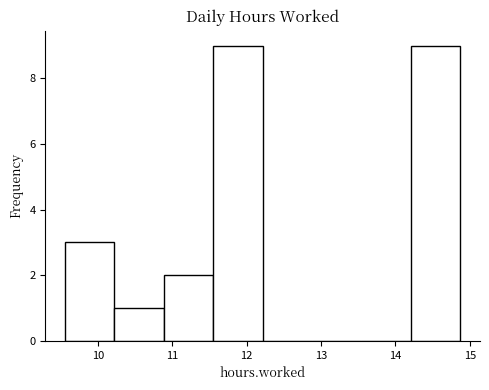

How tall is the bar that spans 10.2 to 10.9 on the x-axis? Neither the bar edges nor the heights are printed on the chart, so give them approximately, as read against the axes.

1